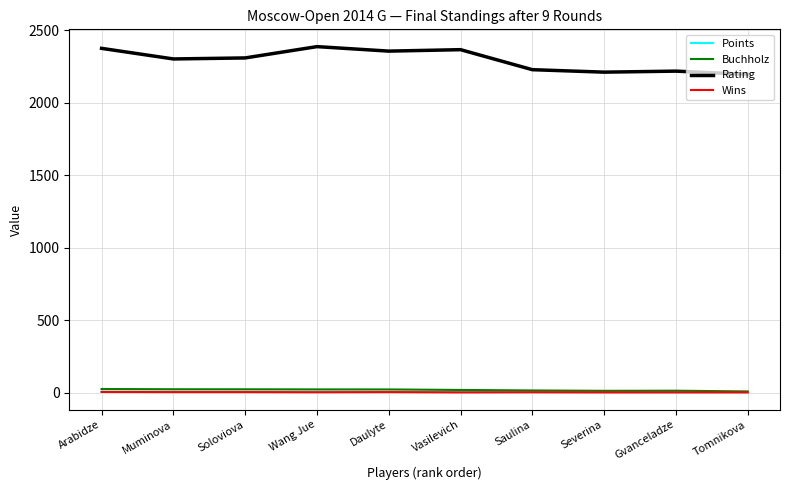

The value of Rating at Gvanceladze is 2217.0. True or false?

True